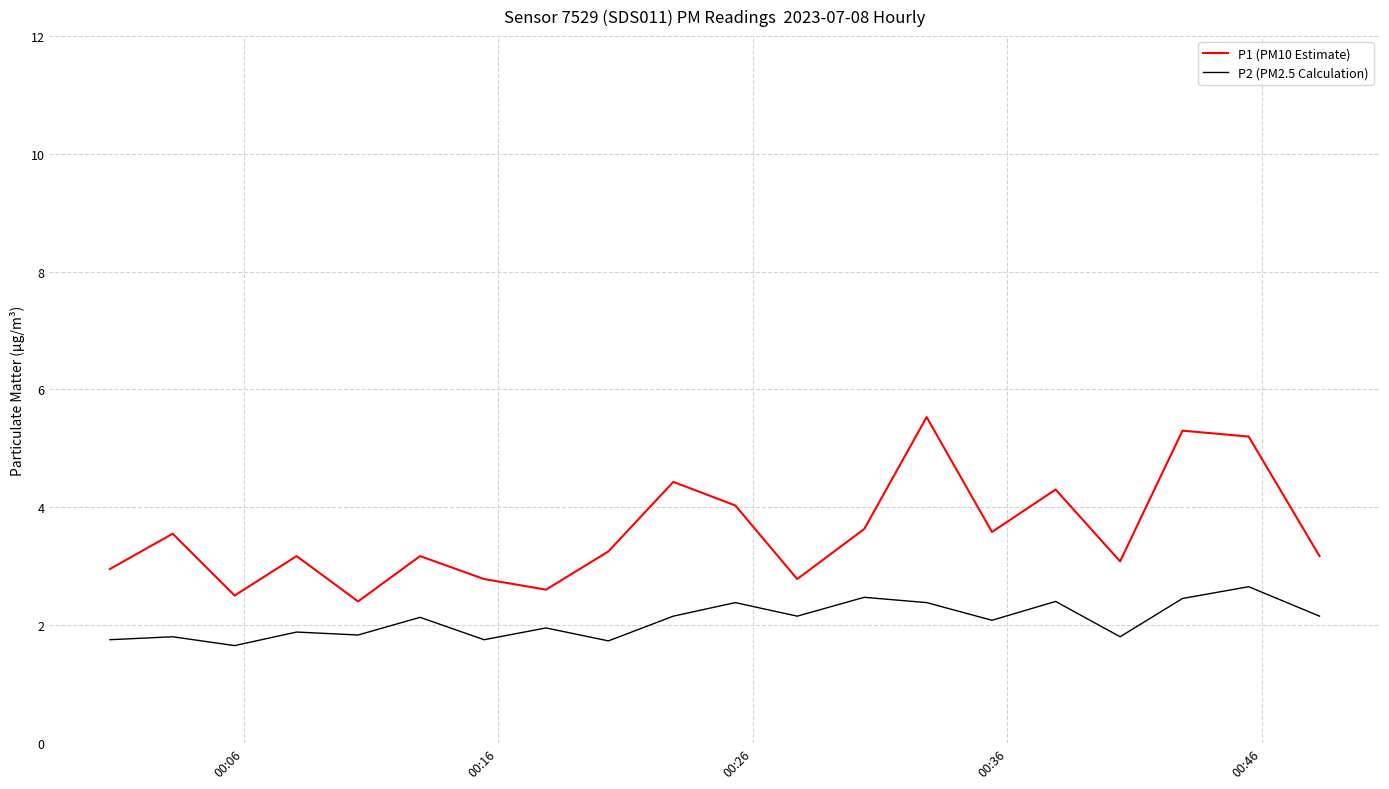

What is the greatest value displayed?

5.5